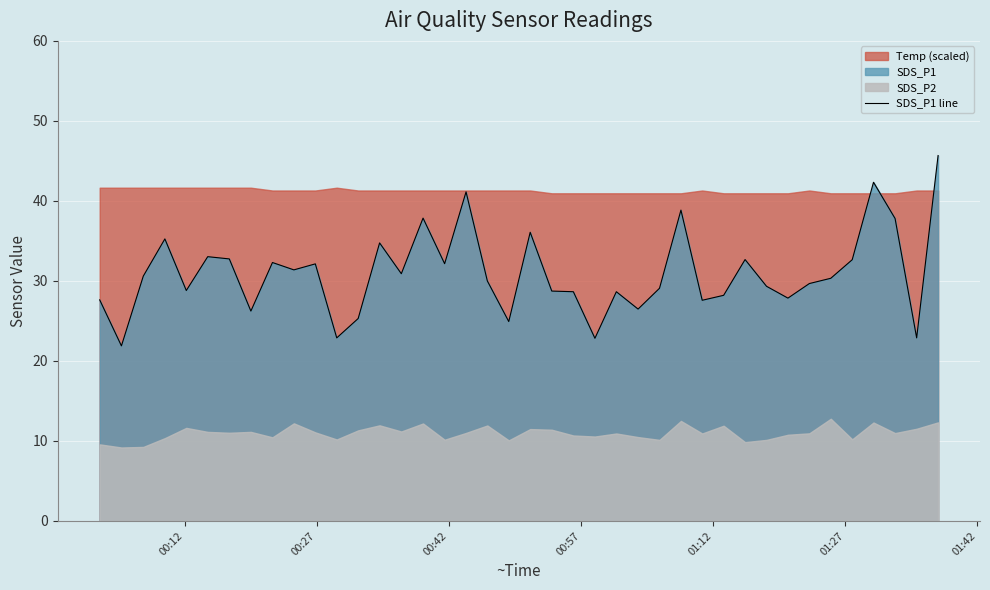

What is the minimum value for SDS_P1 line?

21.9